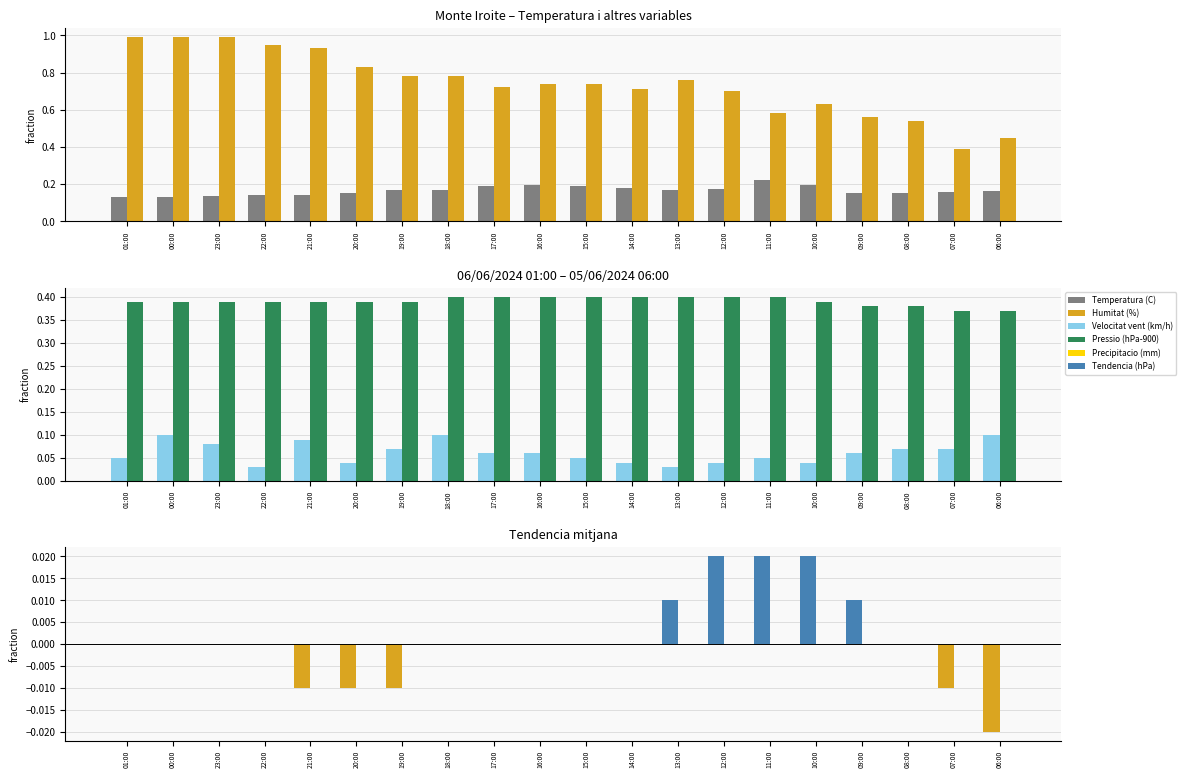

Rank the categories by Humitat (%) value from lowest to highest.

07:00, 06:00, 08:00, 09:00, 11:00, 10:00, 12:00, 14:00, 17:00, 16:00, 15:00, 13:00, 19:00, 18:00, 20:00, 21:00, 22:00, 01:00, 00:00, 23:00